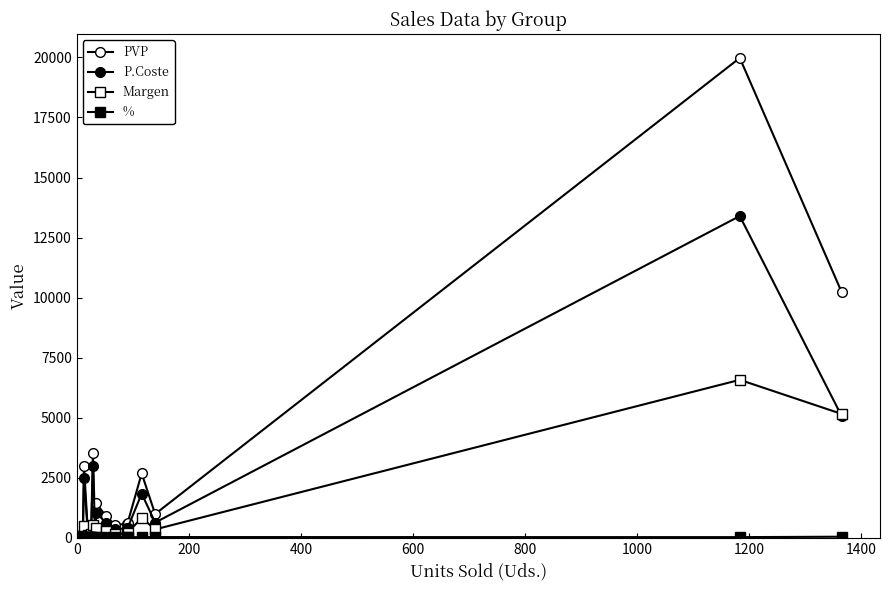

What is the average value of the P.Coste series?

1286.8